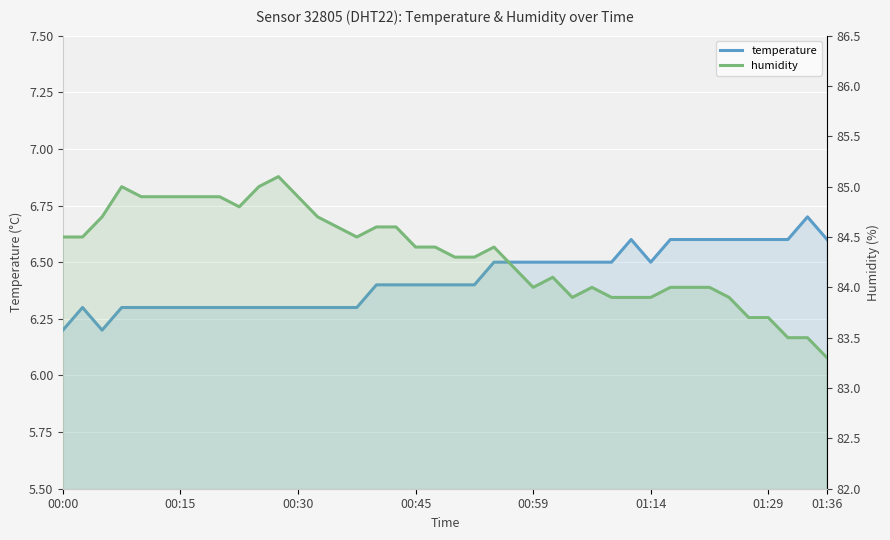

How many interior local peaks does the temperature series have?

3